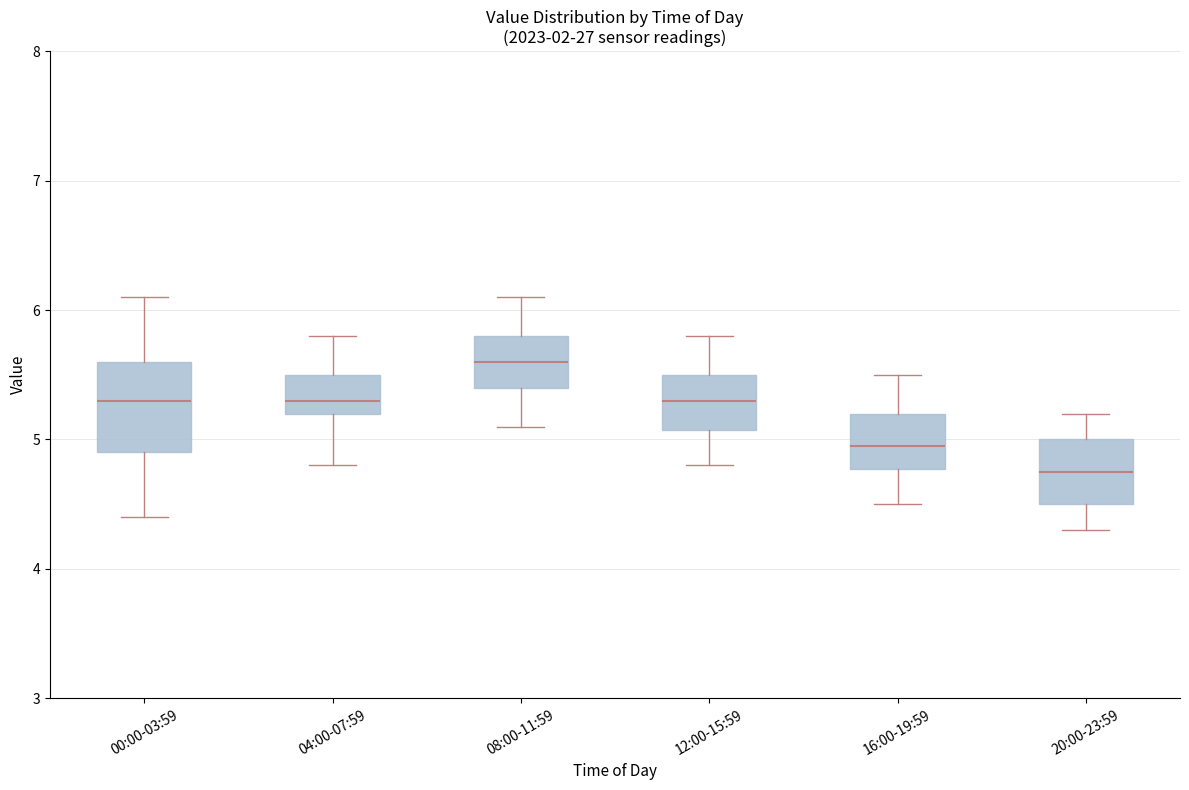

Reading left to right, read every box against the y-axis: the position of its median line, the range the box covers, and the ends of its whiskers. The values are not printed on the chart, so give them approximately, as read against the axis.

00:00-03:59: median 5.3, box 4.9 to 5.6, whiskers 4.4 to 6.1
04:00-07:59: median 5.3, box 5.2 to 5.5, whiskers 4.8 to 5.8
08:00-11:59: median 5.6, box 5.4 to 5.8, whiskers 5.1 to 6.1
12:00-15:59: median 5.3, box 5.1 to 5.5, whiskers 4.8 to 5.8
16:00-19:59: median 5.0, box 4.8 to 5.2, whiskers 4.5 to 5.5
20:00-23:59: median 4.8, box 4.5 to 5.0, whiskers 4.3 to 5.2